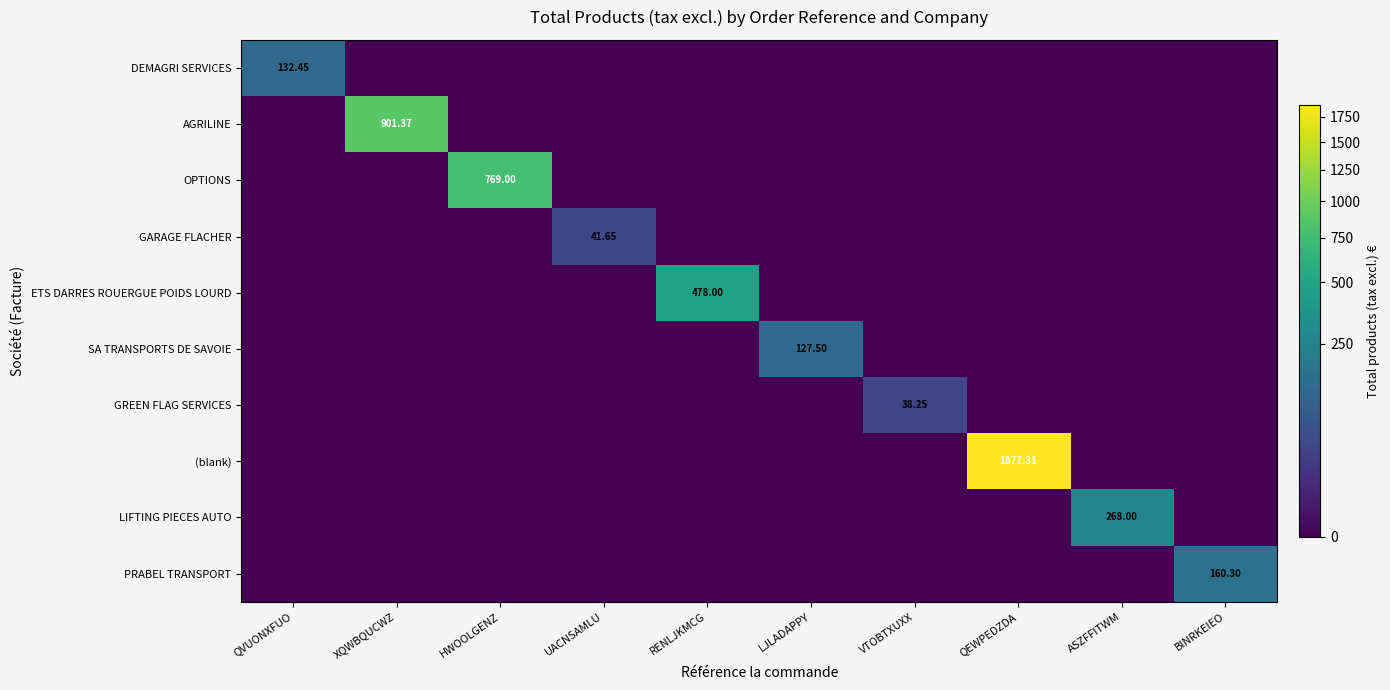

Where is SA TRANSPORTS DE SAVOIE nearest to the value 63?

QVUONXFUO